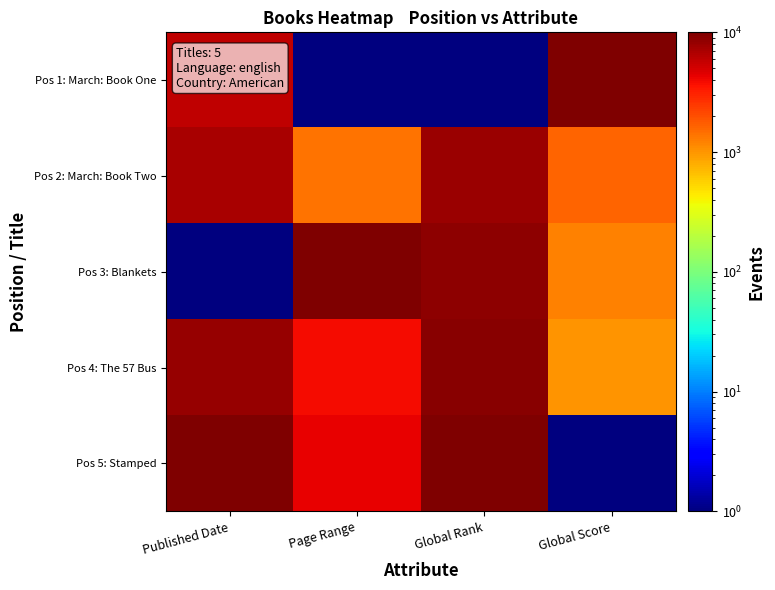

At how many categories does at least one series exceed 1135?

4